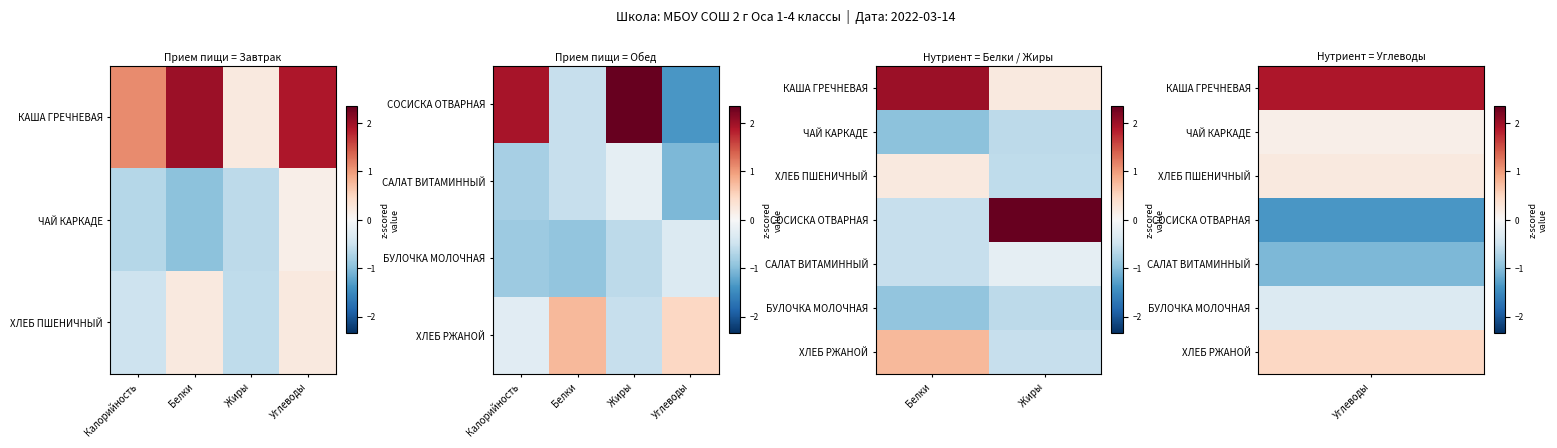

Count the number of categories in the chart.

2